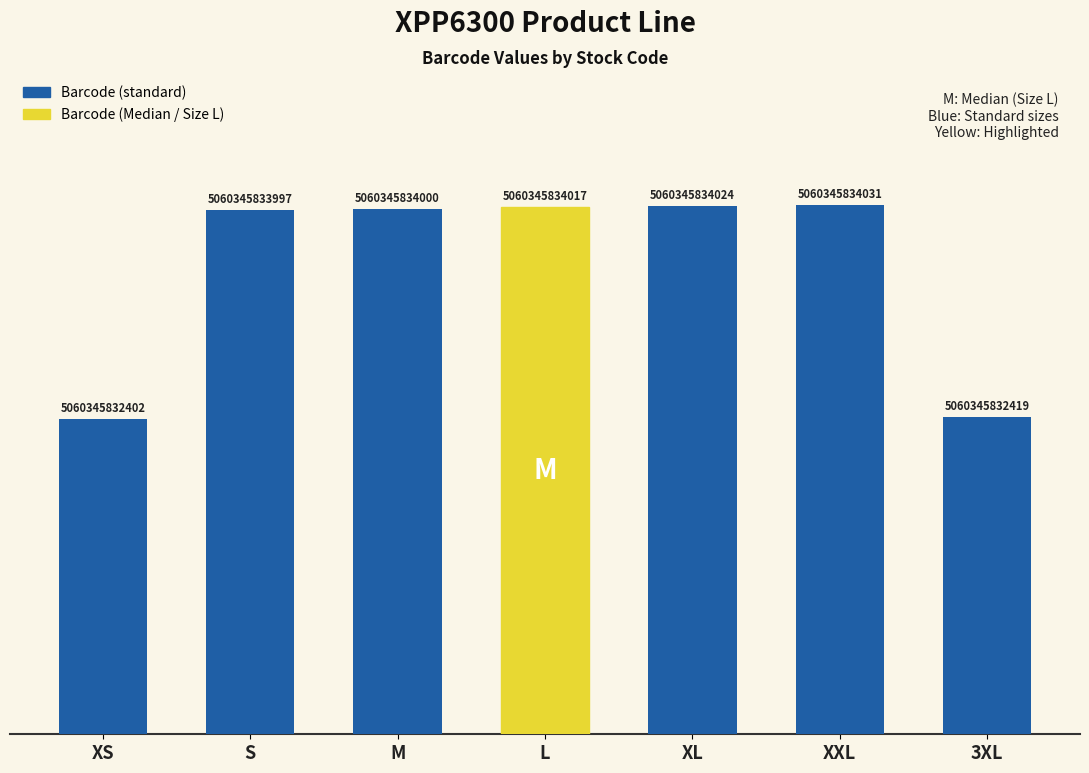

Does the chart contain any negative values?

No